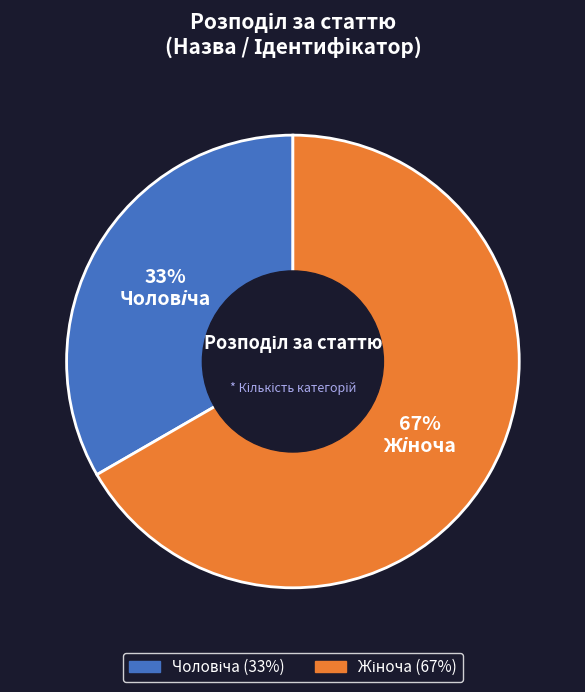

To the nearest percent, what is the average slice percentage?

50%